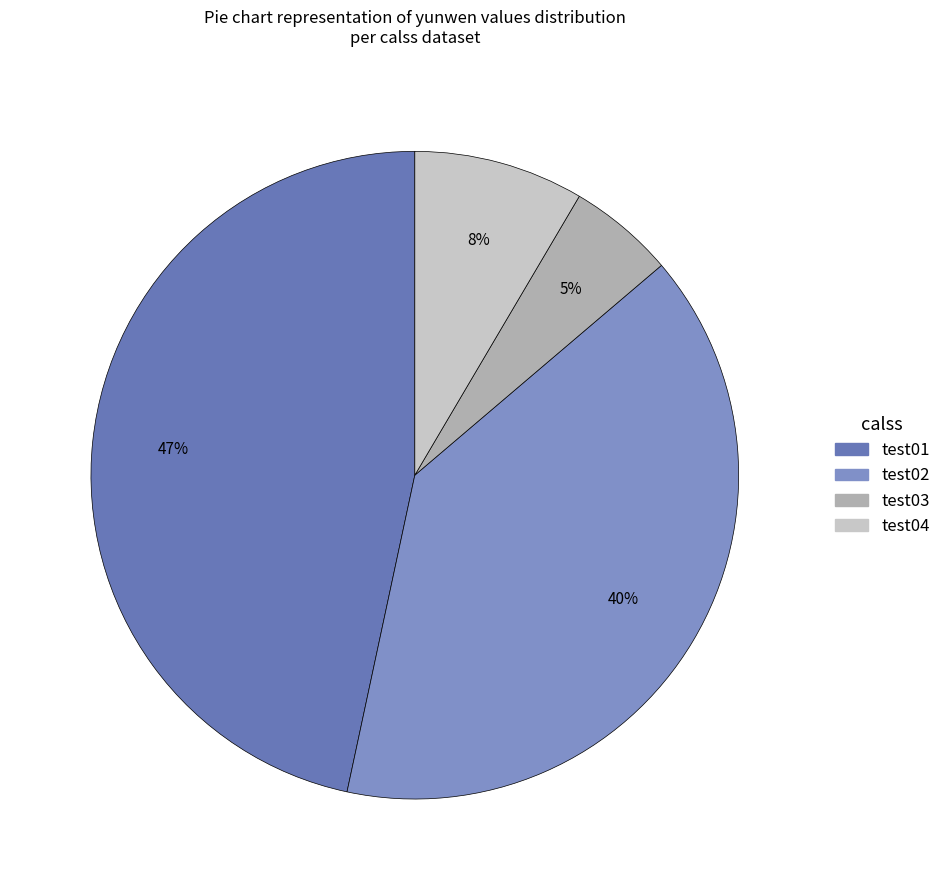

How many segments does this pie chart have?

4